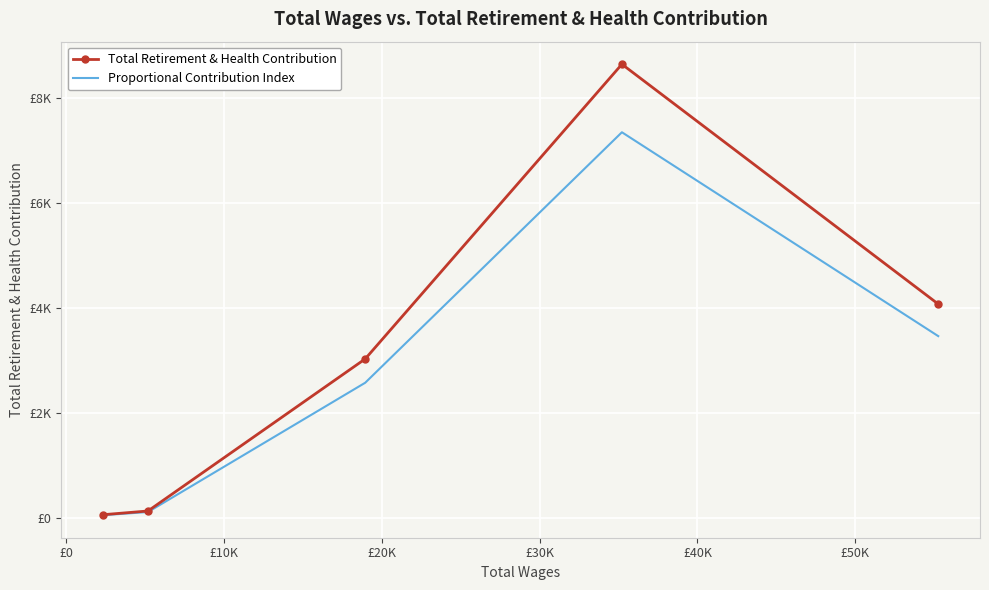

True or false: Proportional Contribution Index and Total Retirement & Health Contribution intersect in this chart.

False